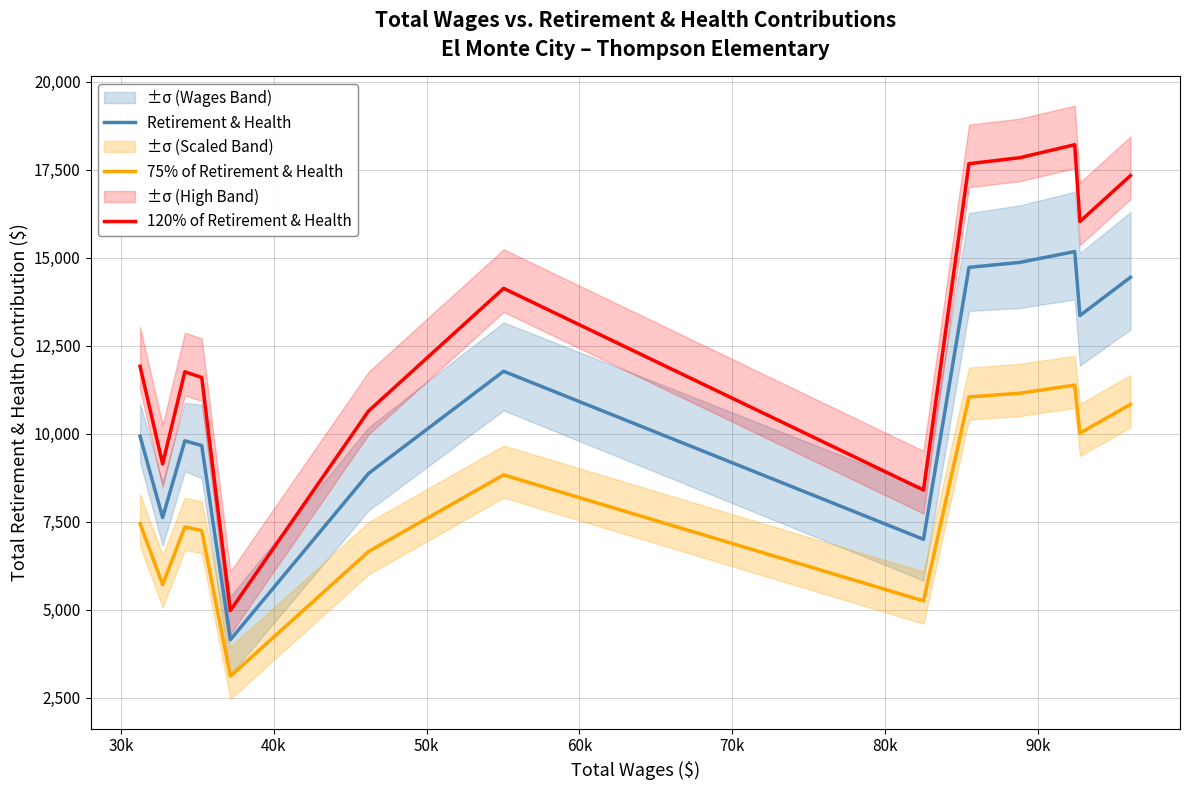

True or false: 75% of Retirement & Health and 120% of Retirement & Health intersect in this chart.

False